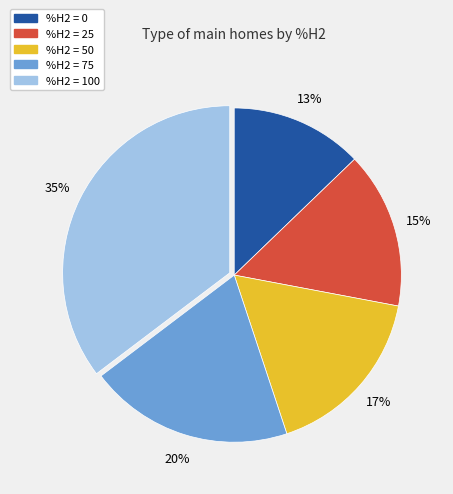

Does %H2 = 50 represent more than half of the total?

No